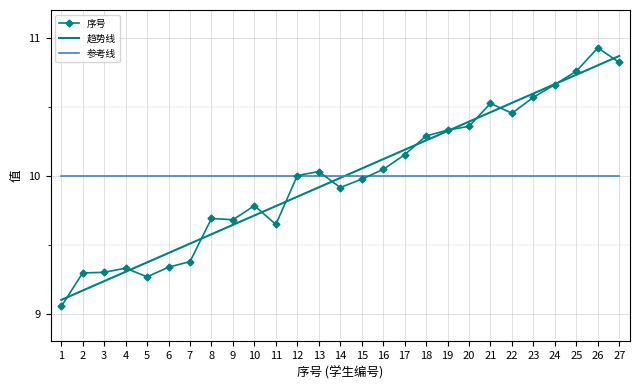

Which category has the highest value in the 趋势线 series?

27